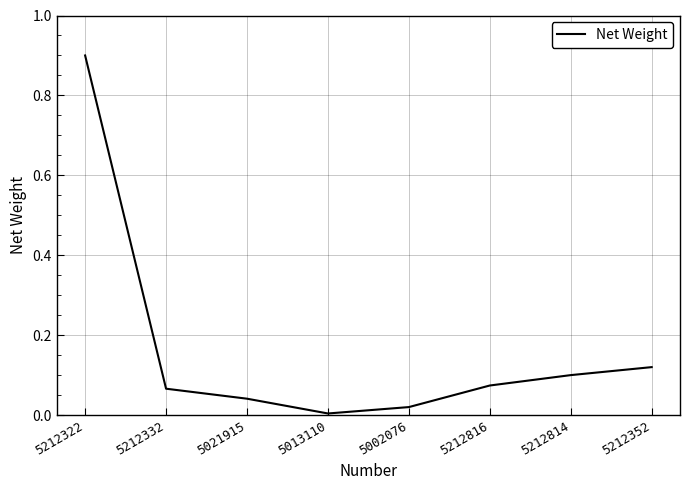

True or false: the data has more than 2 interior local peaks.

False